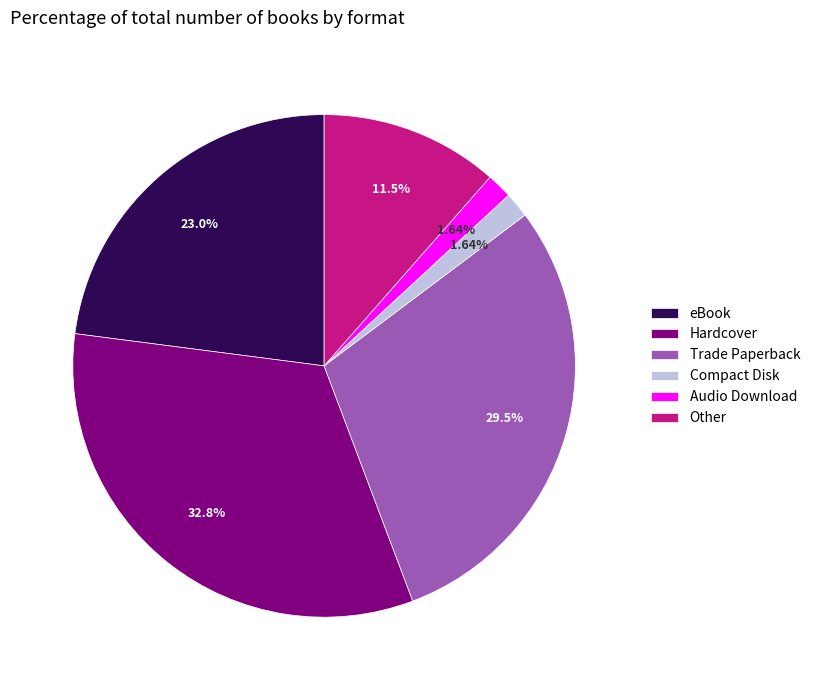

The Compact Disk slice represents 2% of the pie. True or false?

True